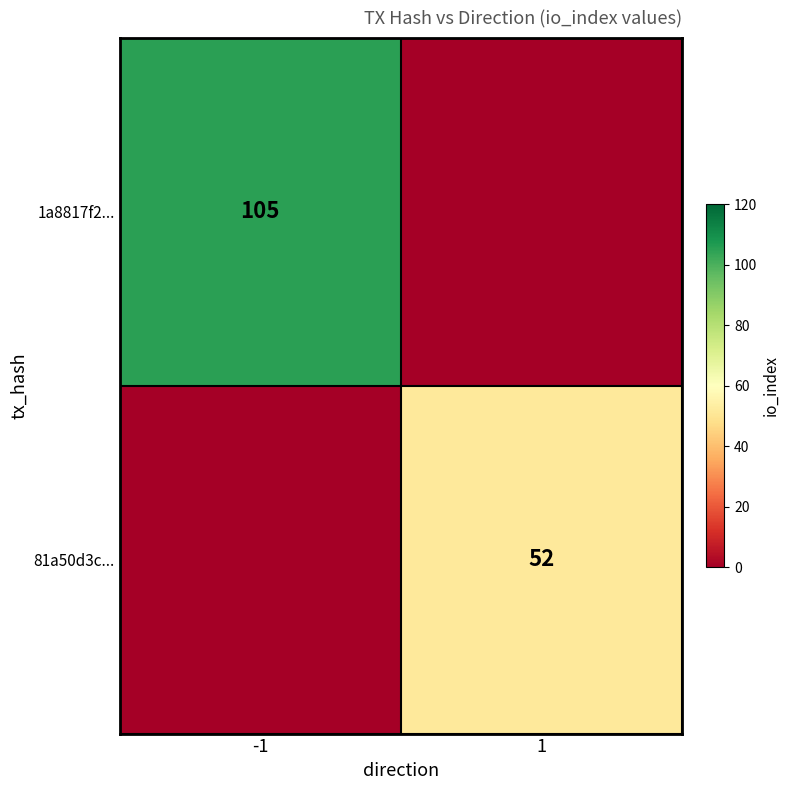

What is the difference between the highest and lowest values at 1?

52